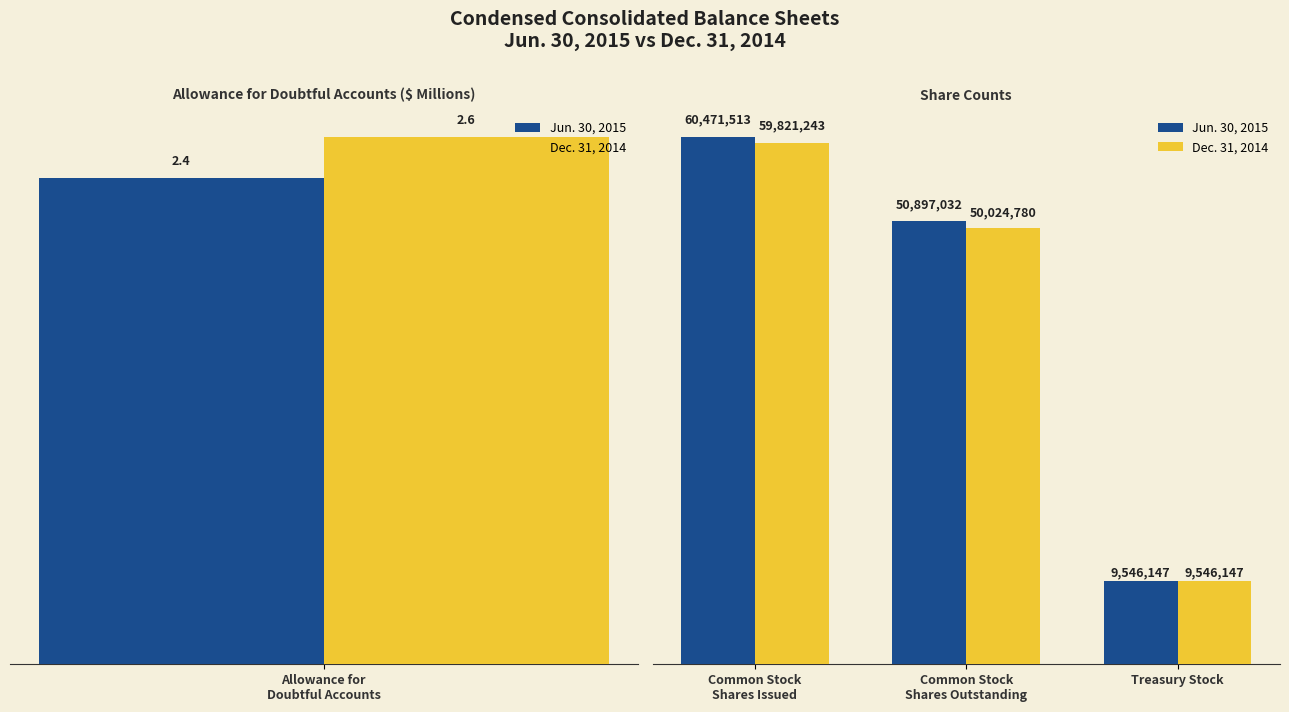

True or false: Dec. 31, 2014 has a value of 78736618 at Common Stock Shares Outstanding.

False